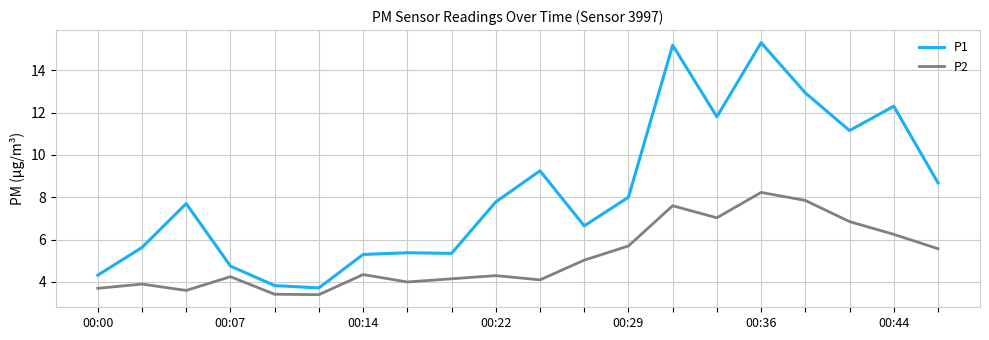

List the series in order of their overall mean, lowest first.

P2, P1